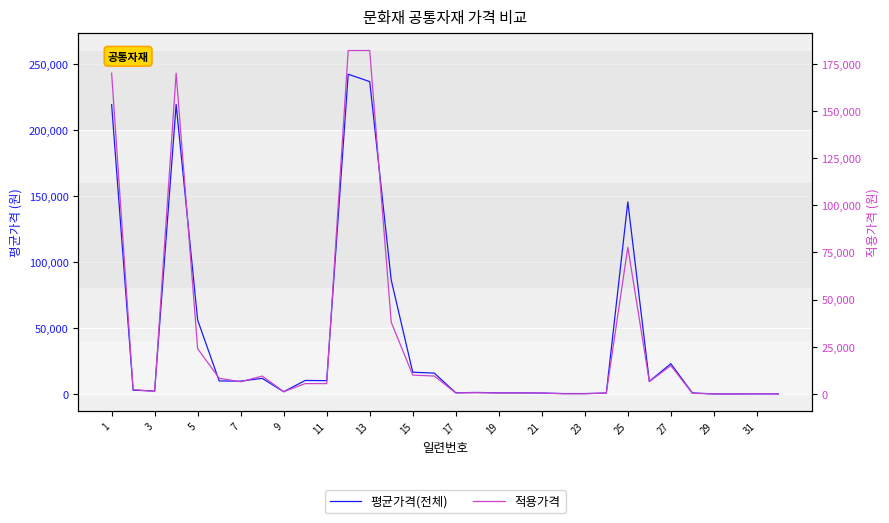

Which series has the largest range (max minus min)?

평균가격(전체)